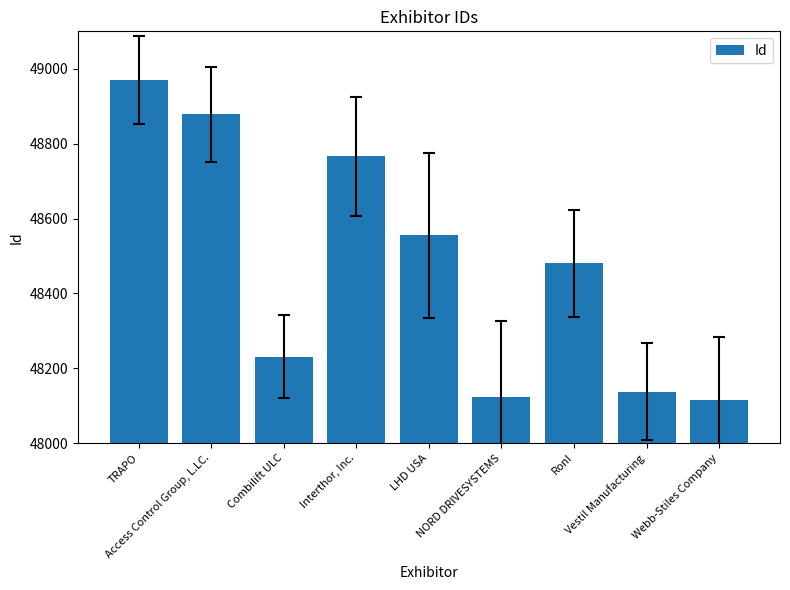

Reading left to right, extract all data points from this chart.

48969	48878	48231	48766	48555	48124	48481	48137	48116